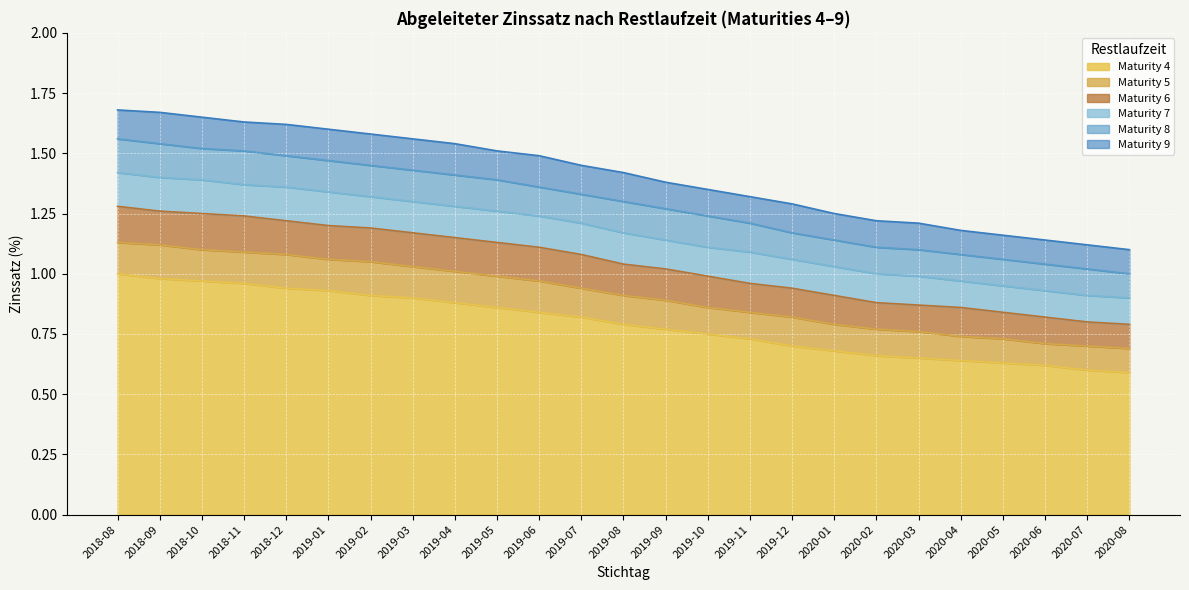

What are all the series names shown in the legend?

Maturity 4, Maturity 5, Maturity 6, Maturity 7, Maturity 8, Maturity 9